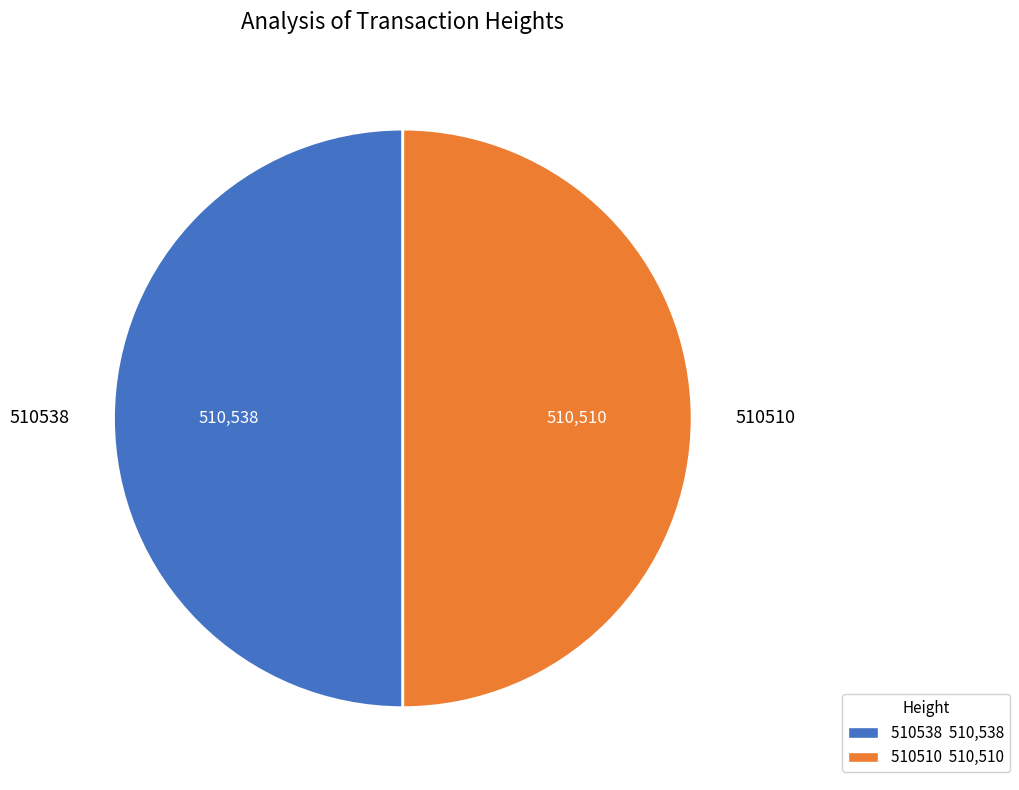

Approximately how many times larger is the value at 510538 compared to 510510?

1.0